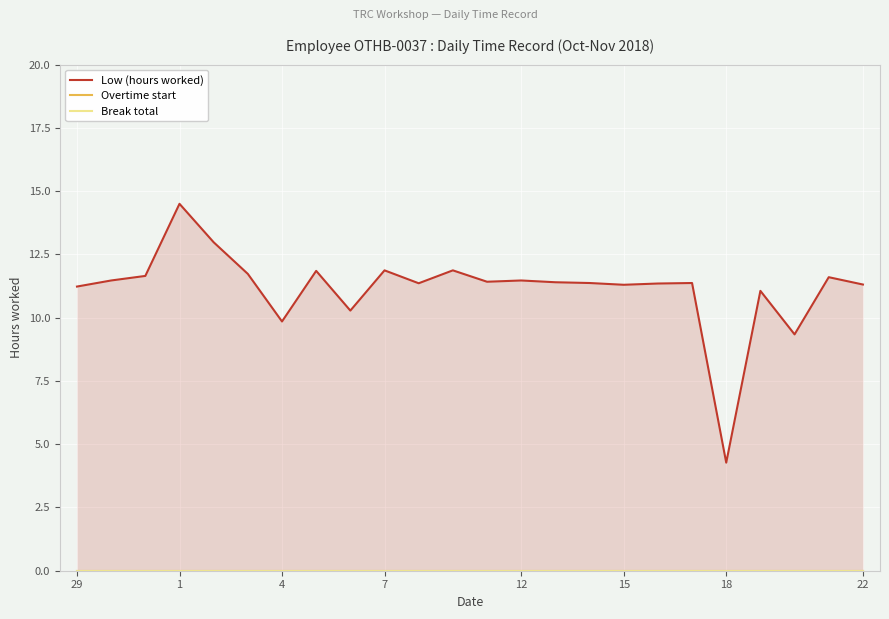

Between 15 and 18, which is larger?

15